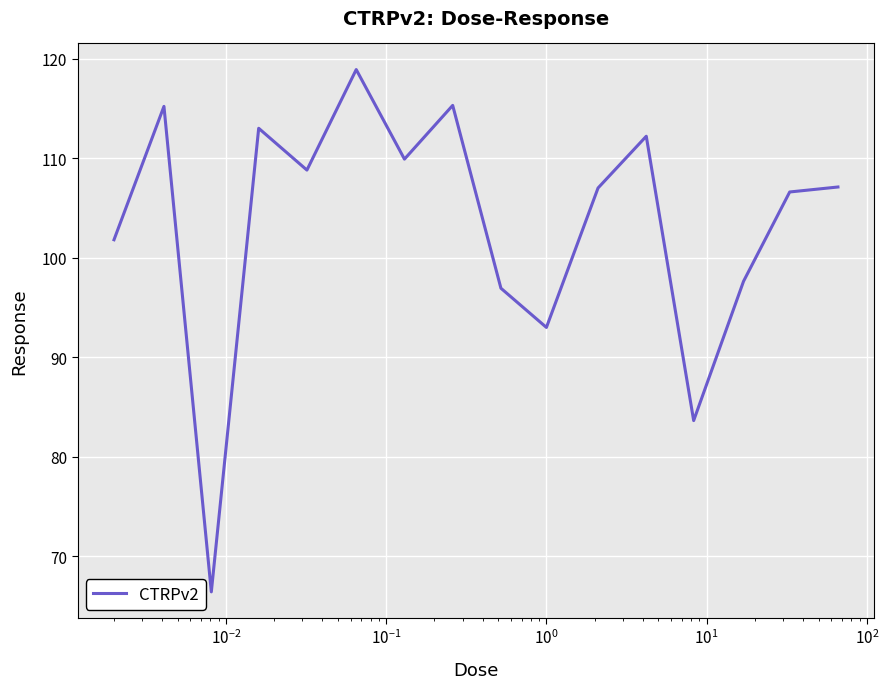

What is the minimum value shown in the chart?

66.4